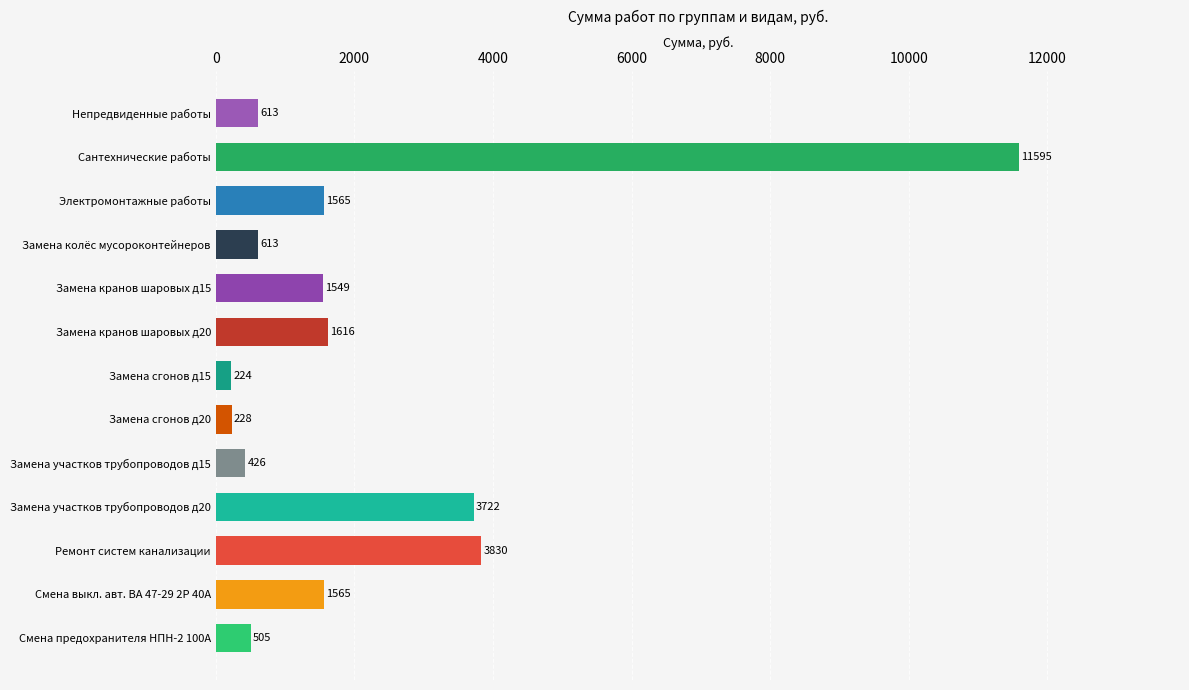

At which category does the chart reach its minimum across all series?

Замена сгонов д15